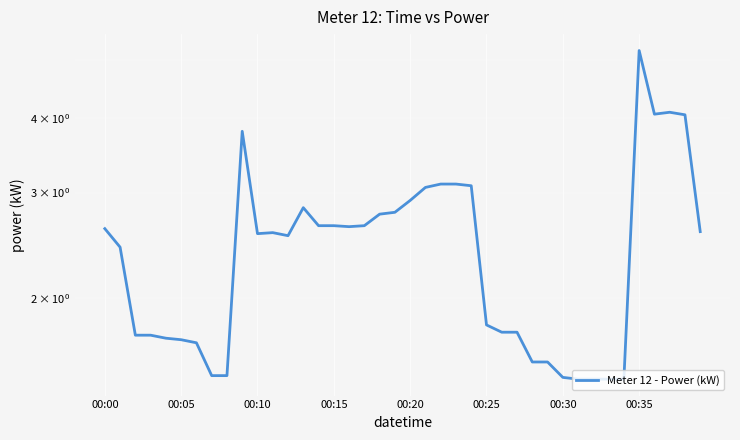

Where is the data nearest to the value 3?

21